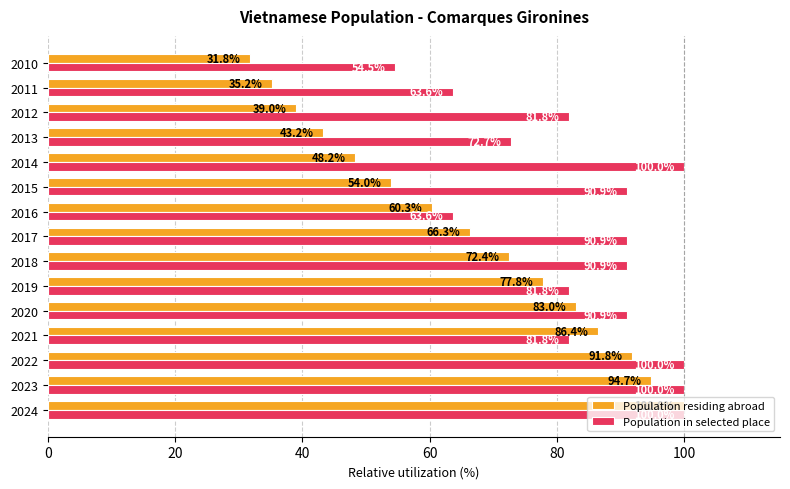

How many values in the Population residing abroad series exceed 66?

8